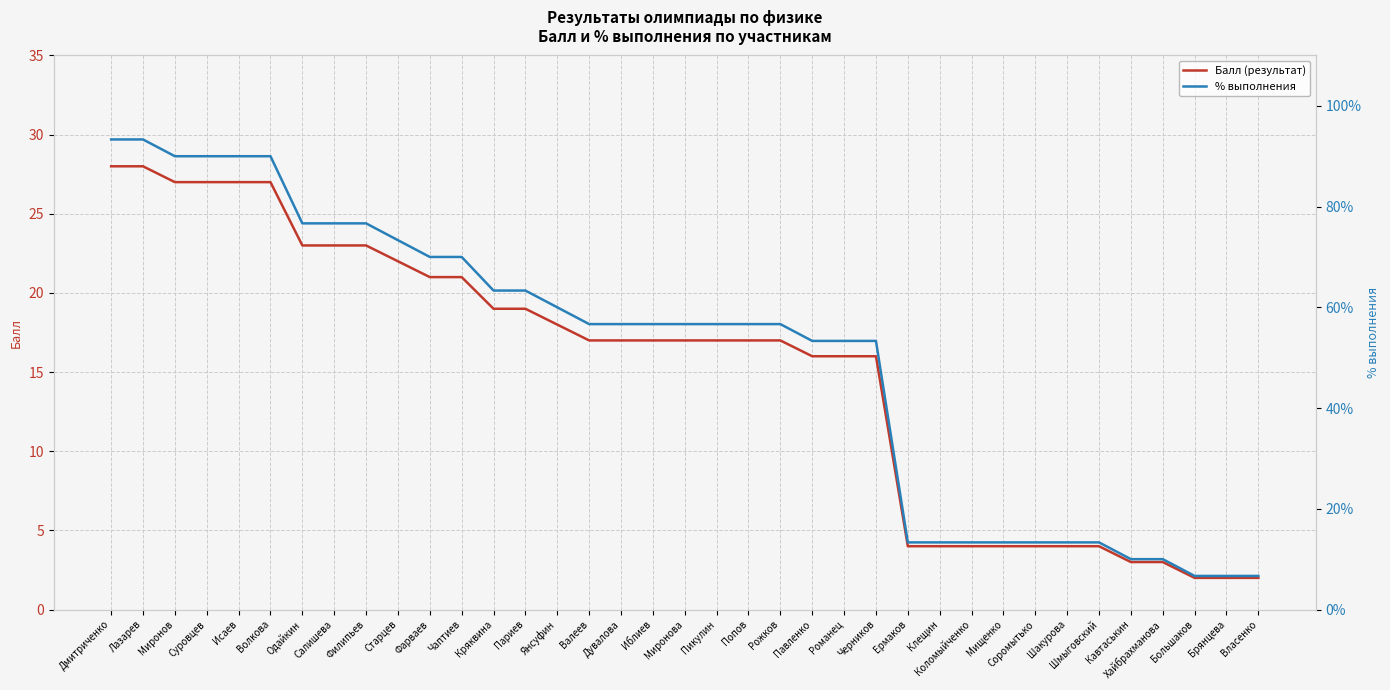

Rank the series at Валеев from lowest to highest value.

% выполнения, Балл (результат)